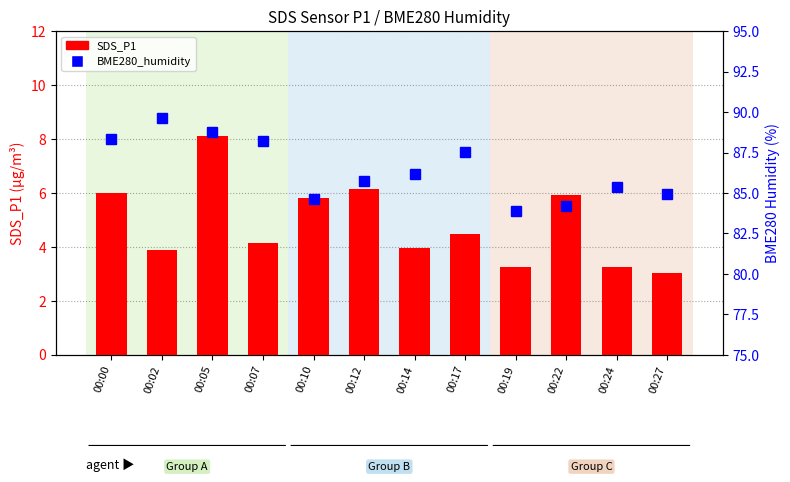

What is the value of the BME280_humidity bar at the 6th from the left?

85.8